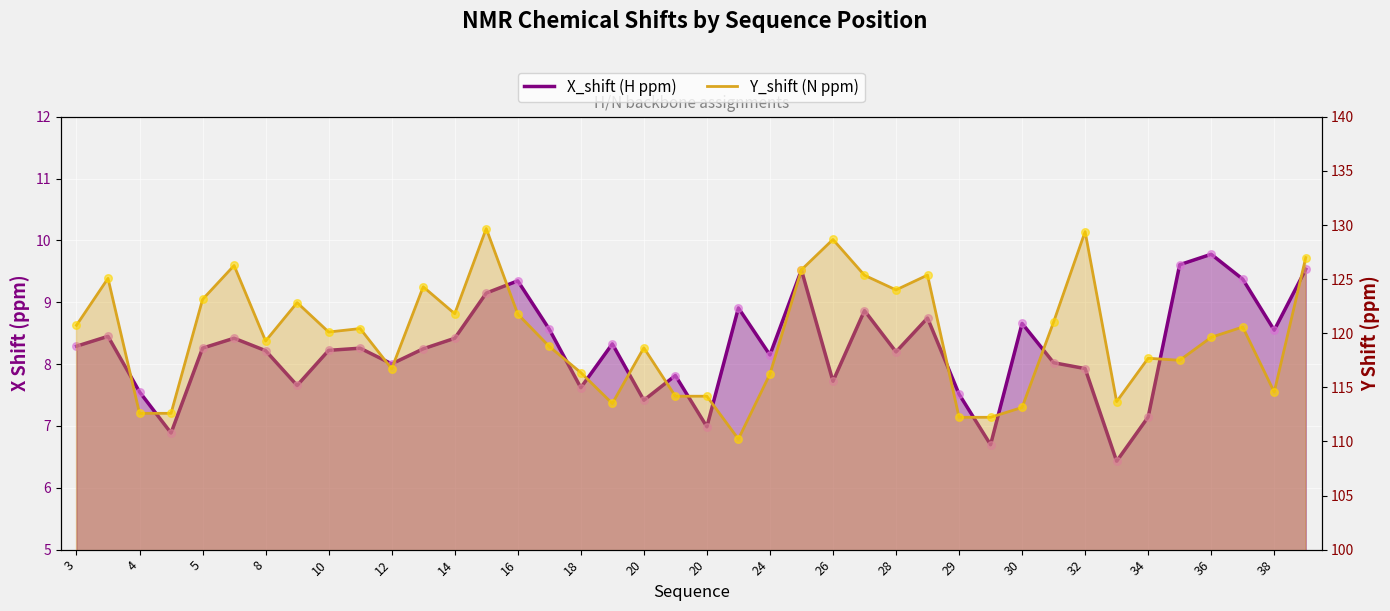

Which series contains the highest Y value?

Y_shift